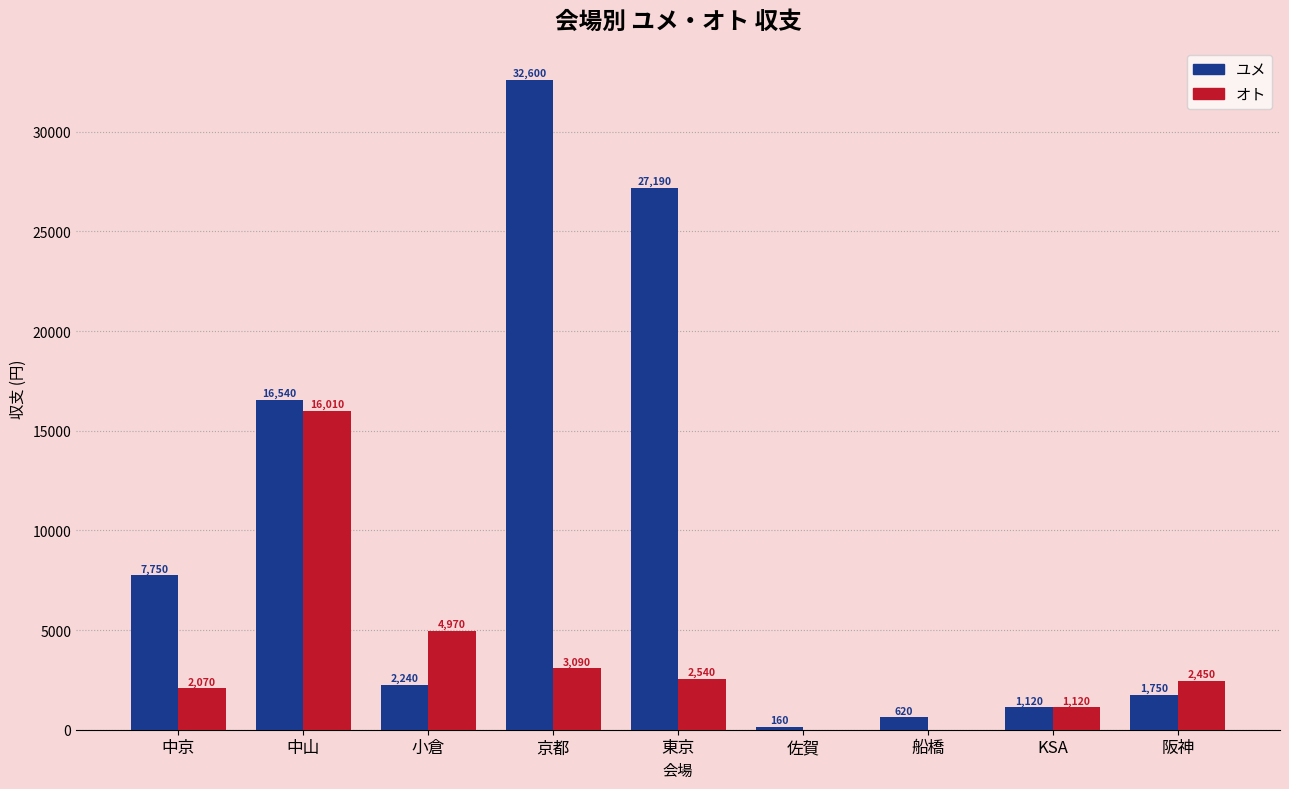

How many groups of bars are there?

9